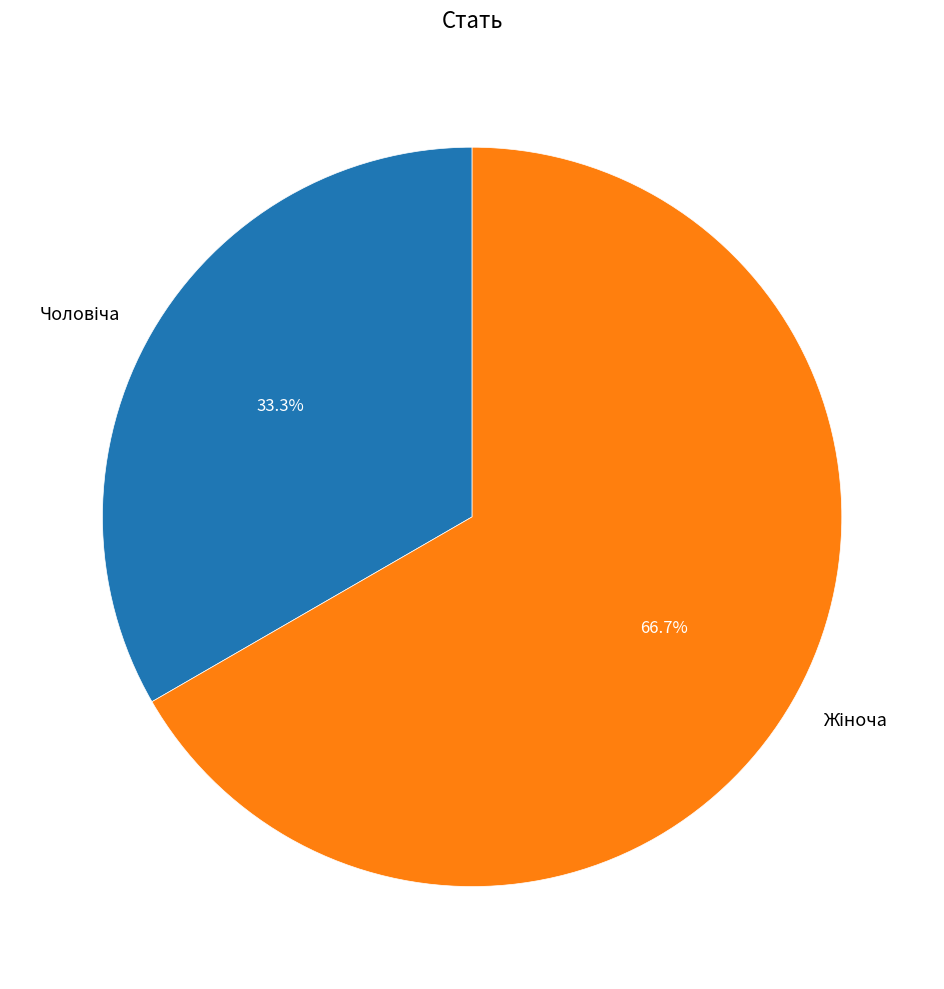

Count the number of slices in the pie.

2